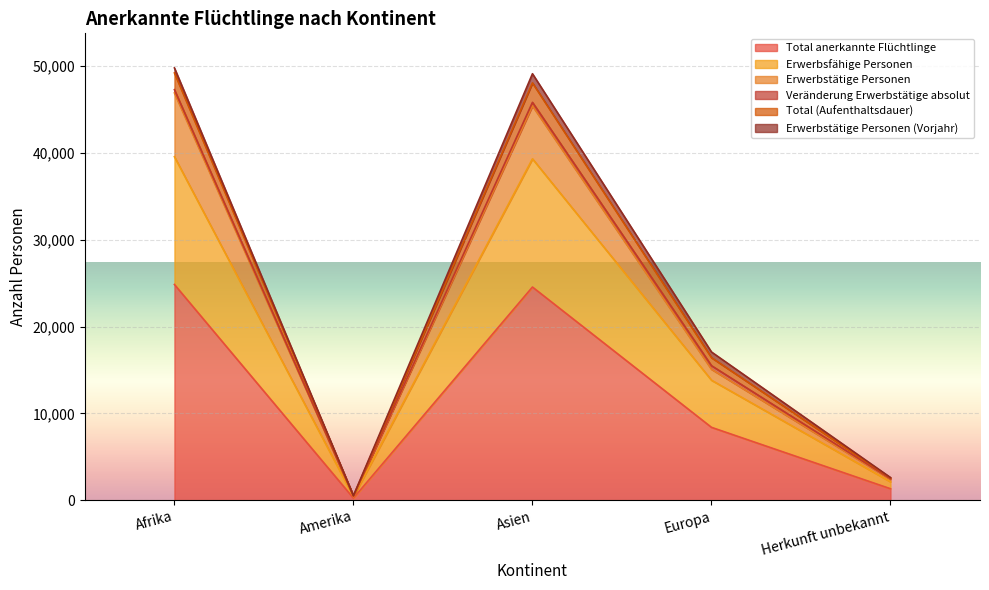

What is the difference between the highest and lowest values at Herkunft unbekannt?

1291